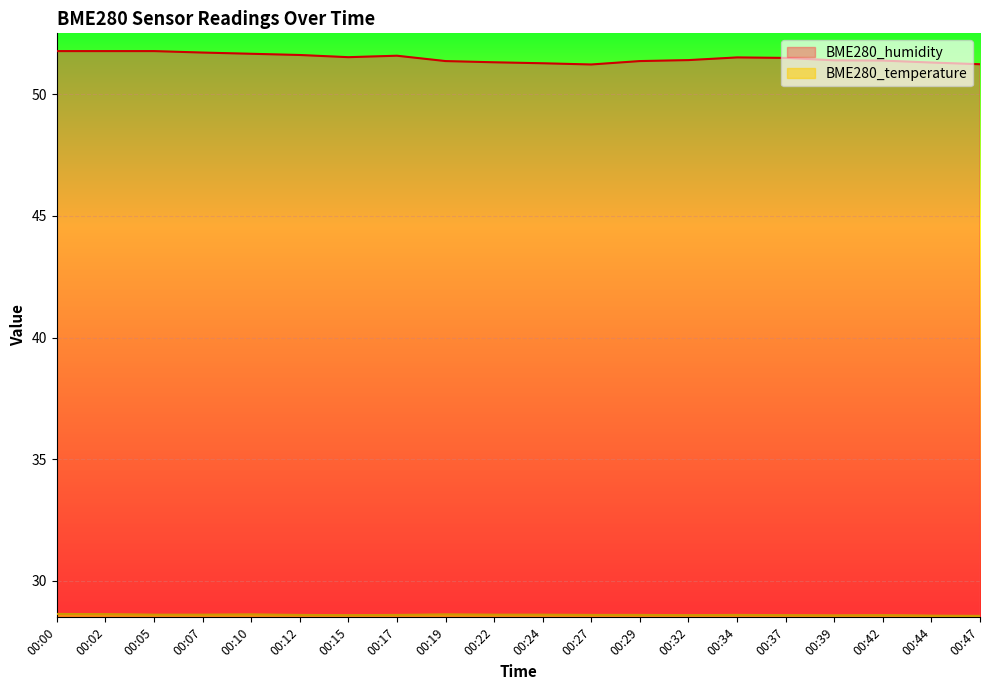

What is the value of the BME280_humidity point at the 4th from the left?

51.7